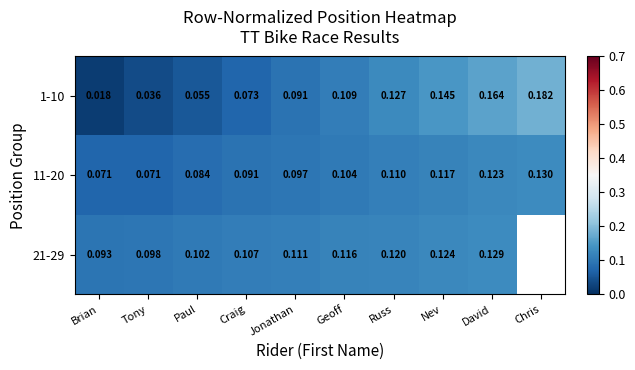

Which label corresponds to the largest value in the chart?

Chris